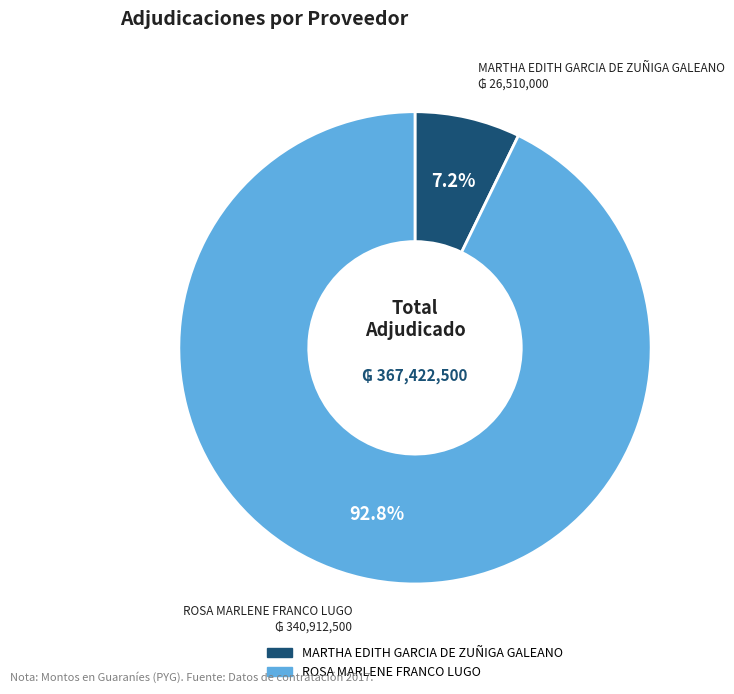

How many segments does this pie chart have?

2